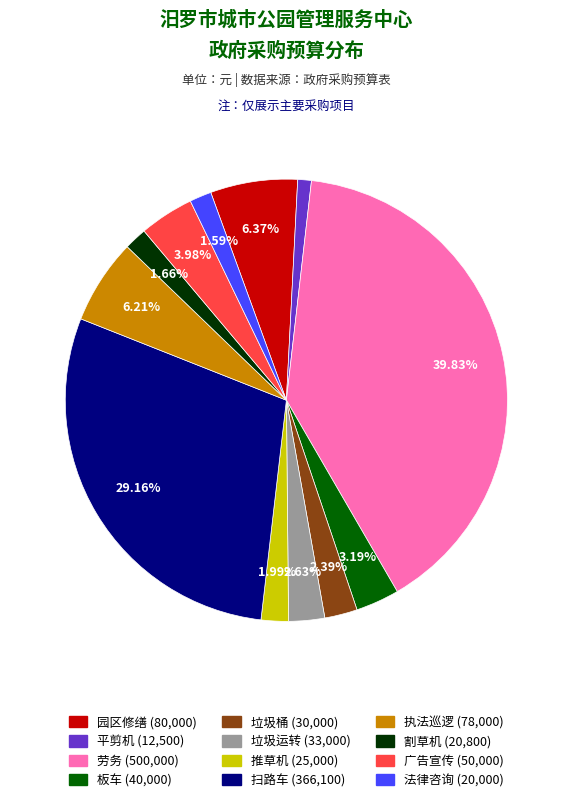

To the nearest percent, what percentage of the pie is 推草机?

2%